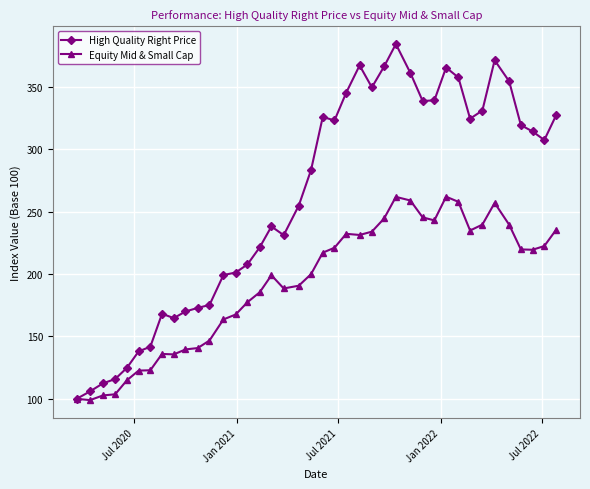

Which series has the largest total across all categories?

High Quality Right Price